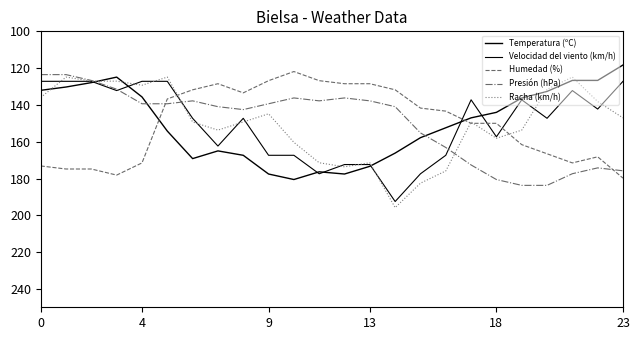

What is the value of the Racha (km/h) point at the 18th from the left?

149.3